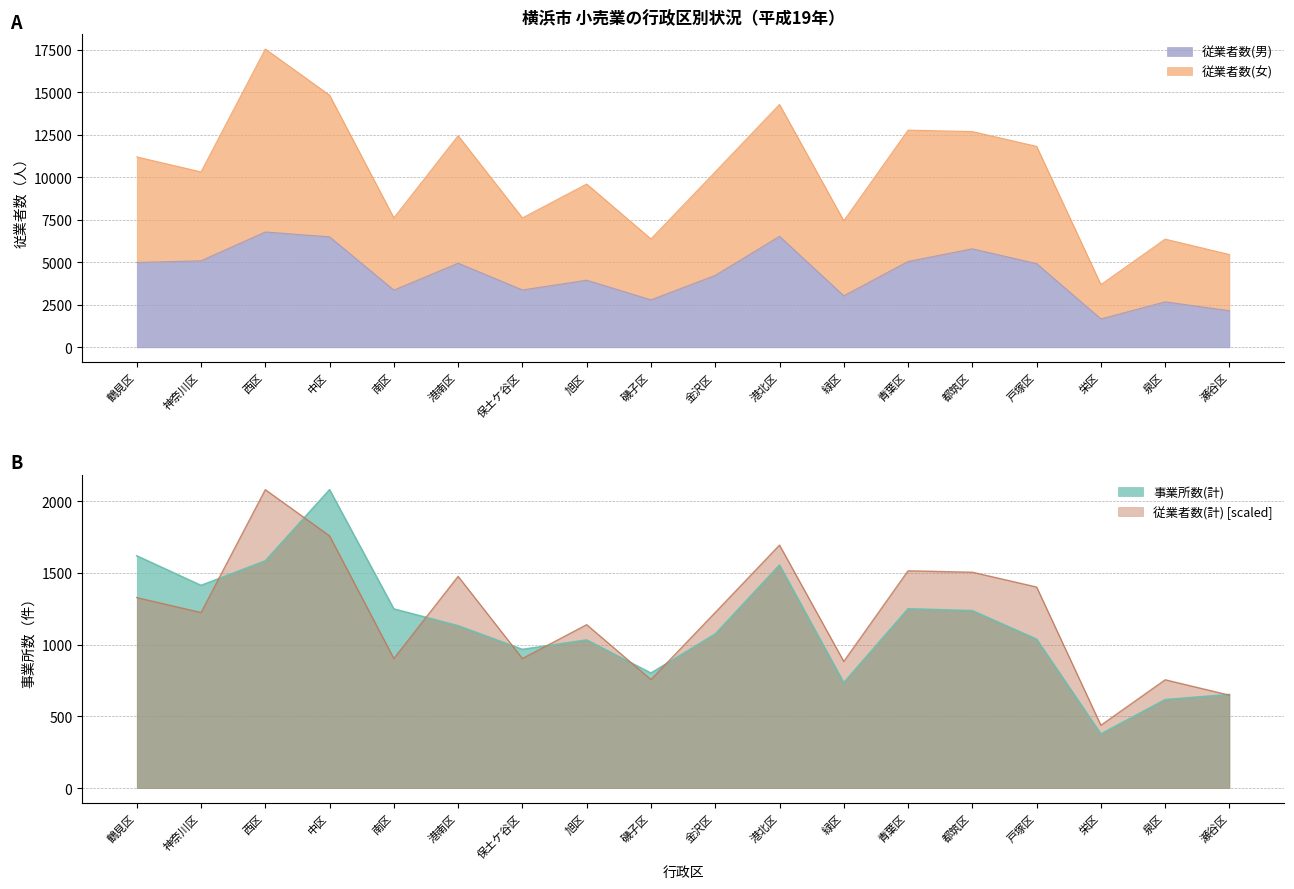

What is the average value of the 従業者数(男) series?

4324